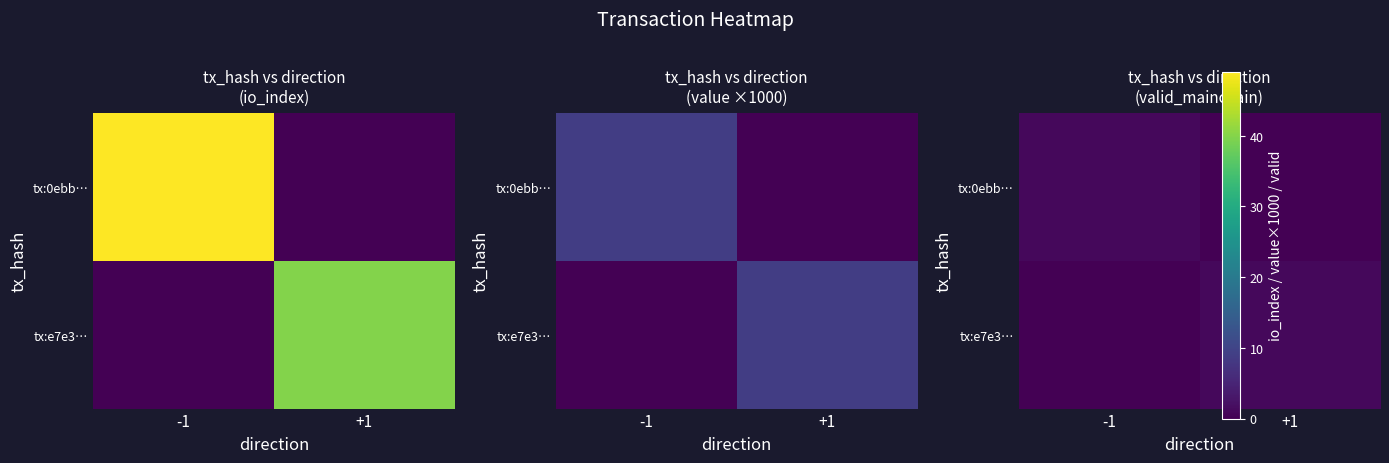

What is the total value across all series at +1?

1